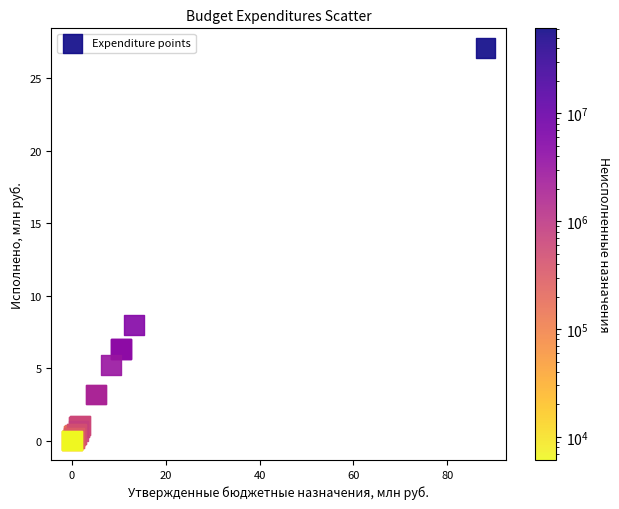

What Y value in the scatter plot is closest to 13?

8.0